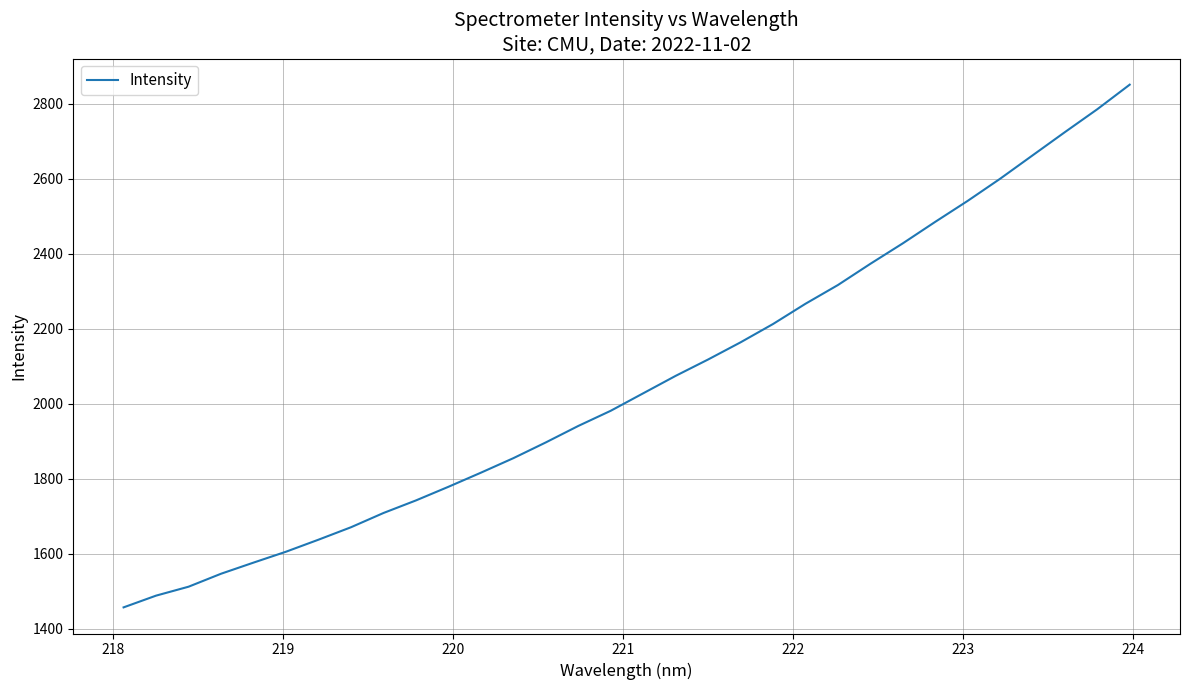

What is the maximum value shown in the chart?

2850.7